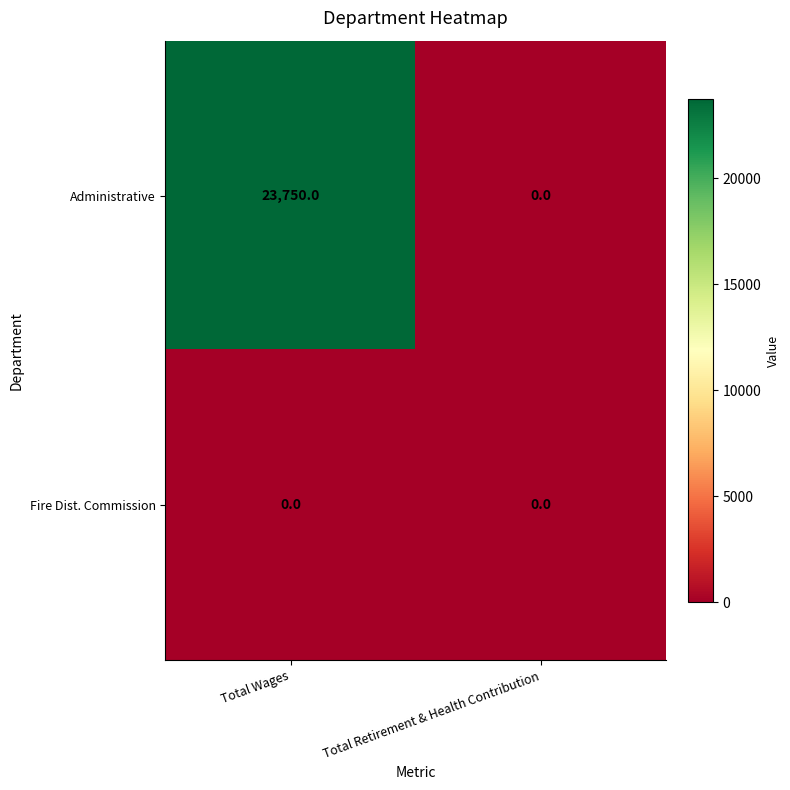

Reading right to left, what are all the values shown in this chart?

Administrative: Total Retirement & Health Contribution=0	Total Wages=23750
Fire Dist. Commission: Total Retirement & Health Contribution=0	Total Wages=0